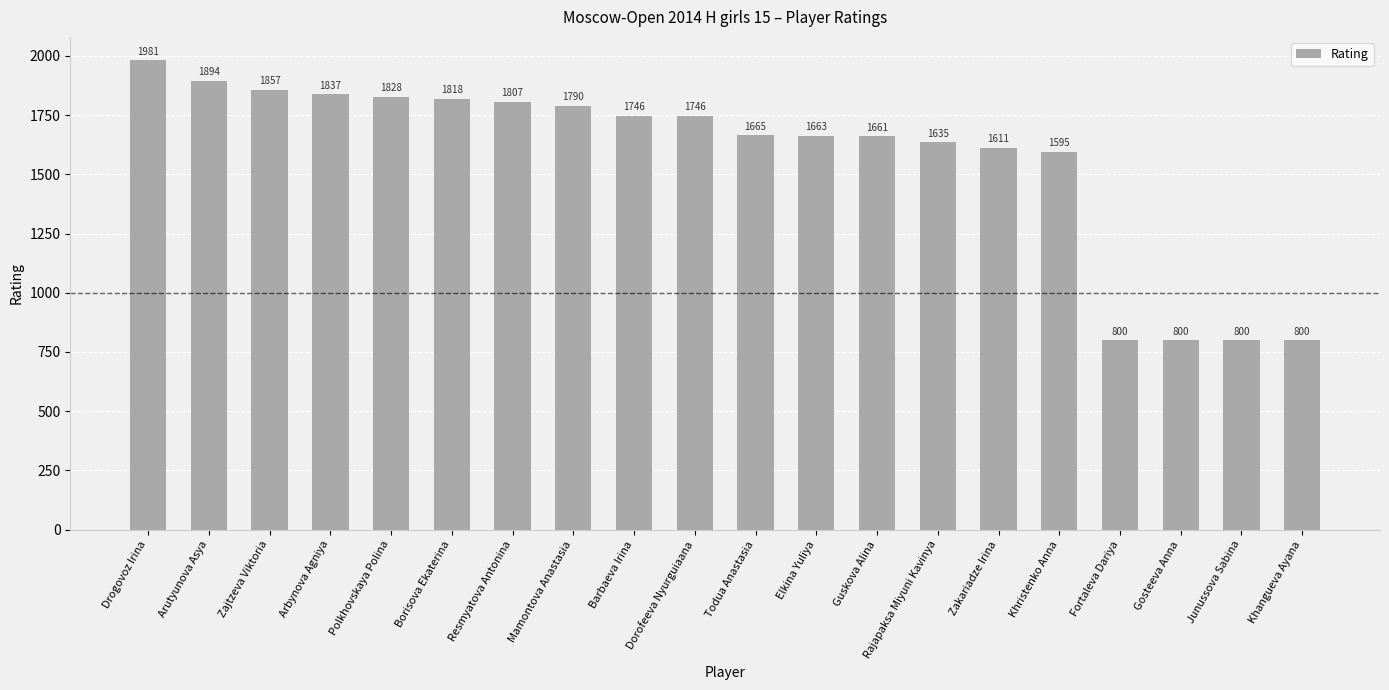

What is the label of the 14th bar from the left?

Rajapaksa Miyuni Kavinya